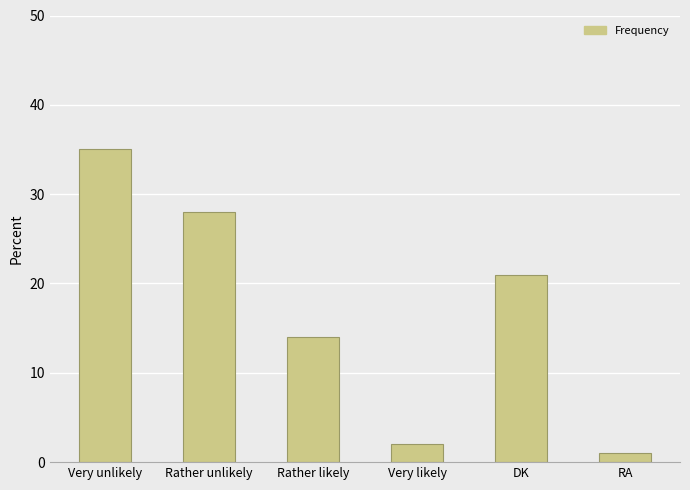

How many values are below 21?

3